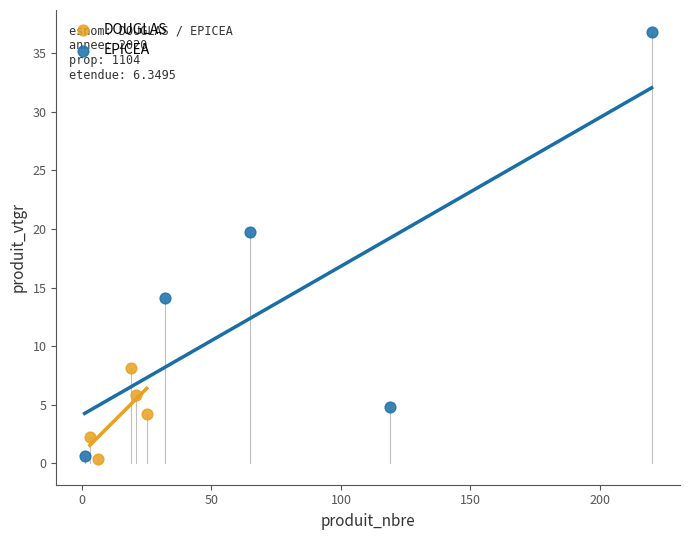

Which series reaches the maximum Y coordinate?

EPICEA